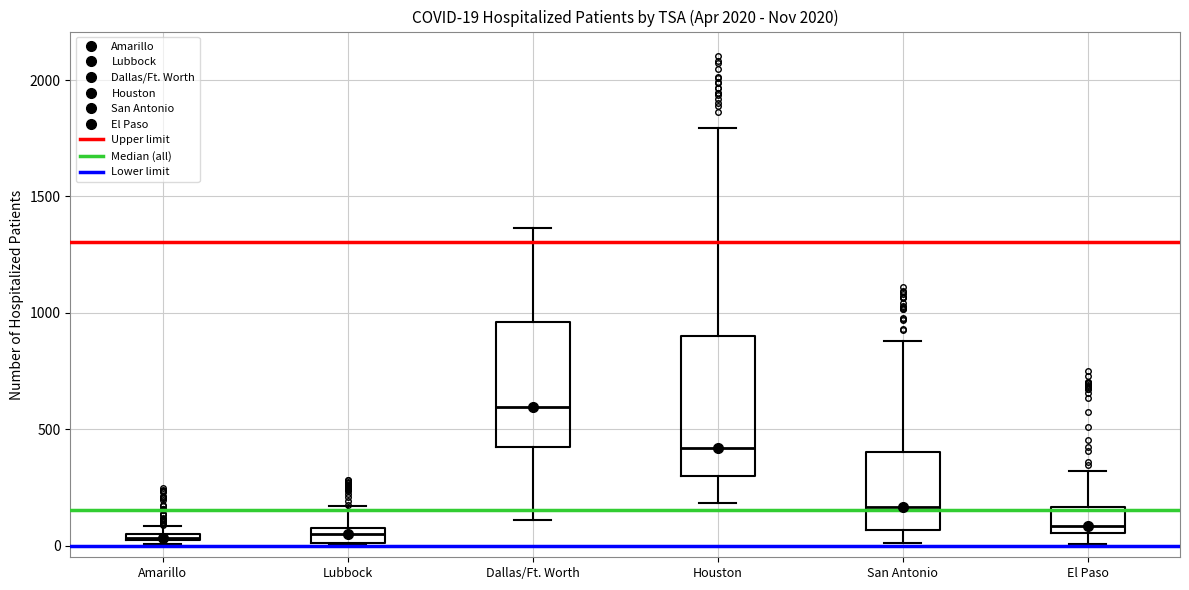

Which box is the tallest, from its lower edge to its upper edge?

Houston